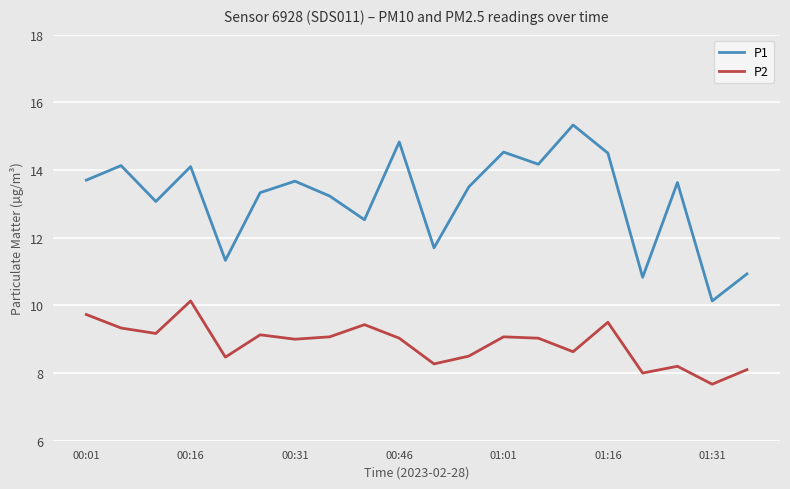

In P1, how many points are higher than both neighbors (excluding endpoints)?

7